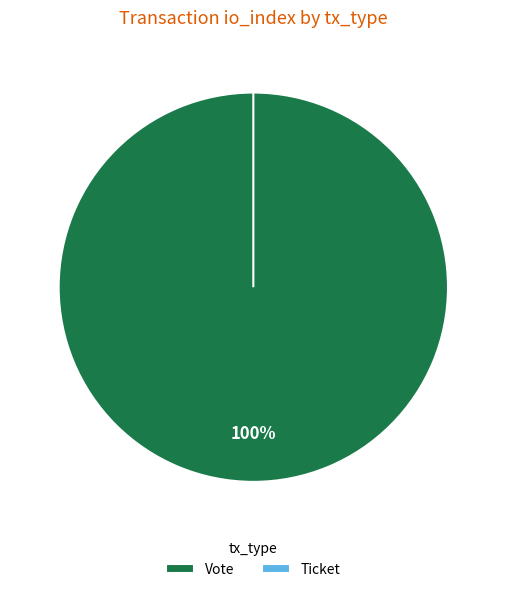

Rank the categories by value from highest to lowest.

Vote, Ticket